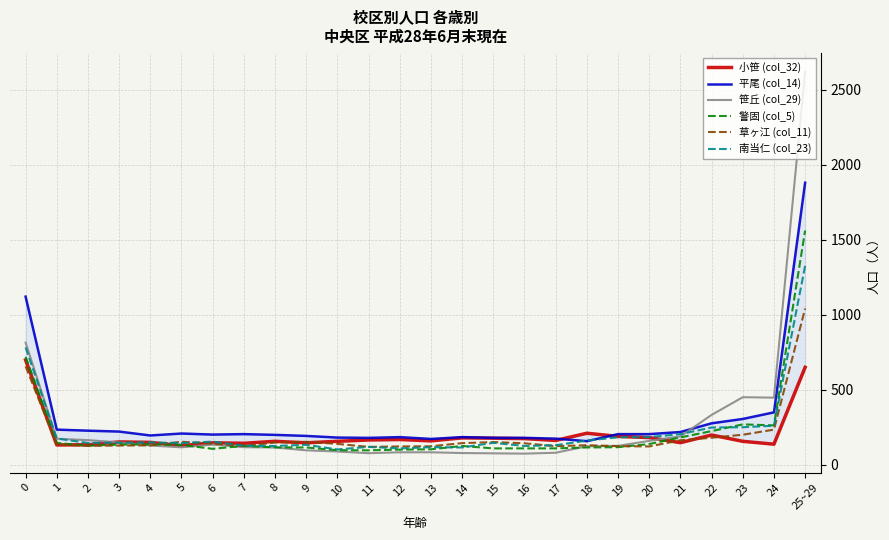

Reading left to right, transcribe all the data shown in this chart.

小笹 (col_32): 0=699	1=133	2=134	3=153	4=150	5=128	6=147	7=144	8=157	9=147	10=157	11=166	12=169	13=160	14=180	15=178	16=175	17=163	18=211	19=190	20=182	21=148	22=199	23=157	24=138	25~29=650
平尾 (col_14): 0=1121	1=235	2=228	3=222	4=196	5=209	6=202	7=205	8=200	9=193	10=182	11=180	12=185	13=173	14=185	15=180	16=180	17=175	18=158	19=205	20=205	21=219	22=277	23=306	24=350	25~29=1880
笹丘 (col_29): 0=815	1=174	2=165	3=150	4=129	5=117	6=135	7=118	8=116	9=97	10=89	11=78	12=84	13=84	14=79	15=77	16=75	17=81	18=124	19=127	20=160	21=190	22=333	23=451	24=448	25~29=2619
警固 (col_5): 0=720	1=146	2=128	3=135	4=137	5=133	6=107	7=127	8=117	9=116	10=98	11=97	12=102	13=104	14=126	15=110	16=110	17=110	18=116	19=118	20=139	21=183	22=225	23=270	24=263	25~29=1561
草ヶ江 (col_11): 0=657	1=136	2=127	3=129	4=130	5=154	6=142	7=126	8=149	9=154	10=140	11=120	12=123	13=124	14=145	15=152	16=144	17=125	18=131	19=125	20=123	21=164	22=181	23=201	24=235	25~29=1042
南当仁 (col_23): 0=783	1=176	2=146	3=148	4=150	5=145	6=155	7=128	8=126	9=134	10=103	11=120	12=110	13=118	14=116	15=147	16=126	17=131	18=162	19=184	20=185	21=205	22=249	23=251	24=261	25~29=1326